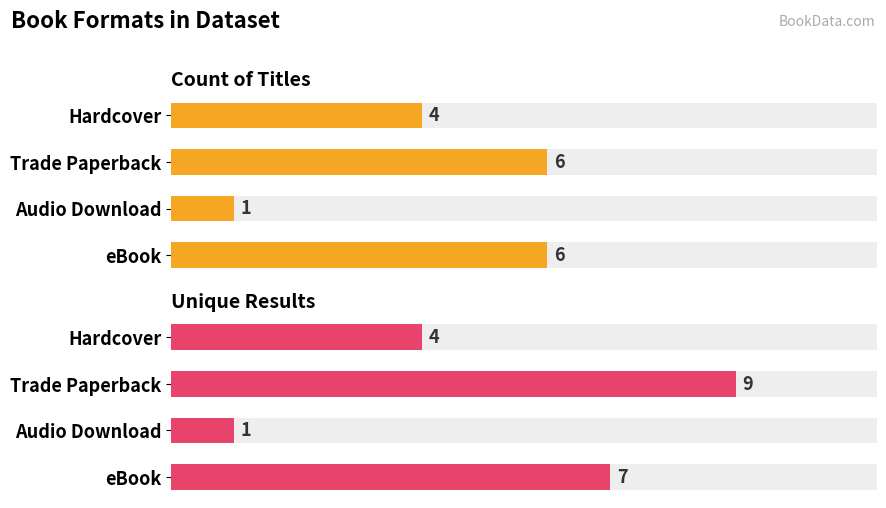

Which series changed the most between Trade Paperback and Hardcover?

Unique Results